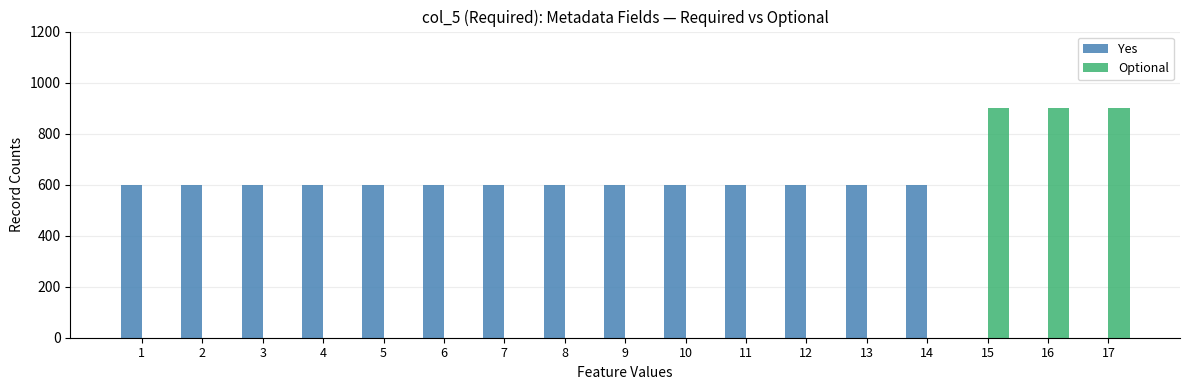

Which series has the largest total across all categories?

Yes